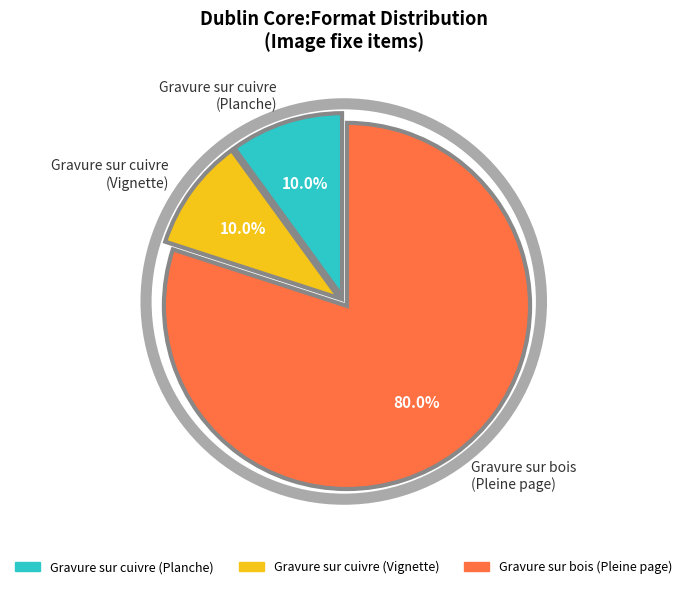

Combined, do Gravure sur cuivre (Planche) and Gravure sur cuivre (Vignette) account for over 50%?

No